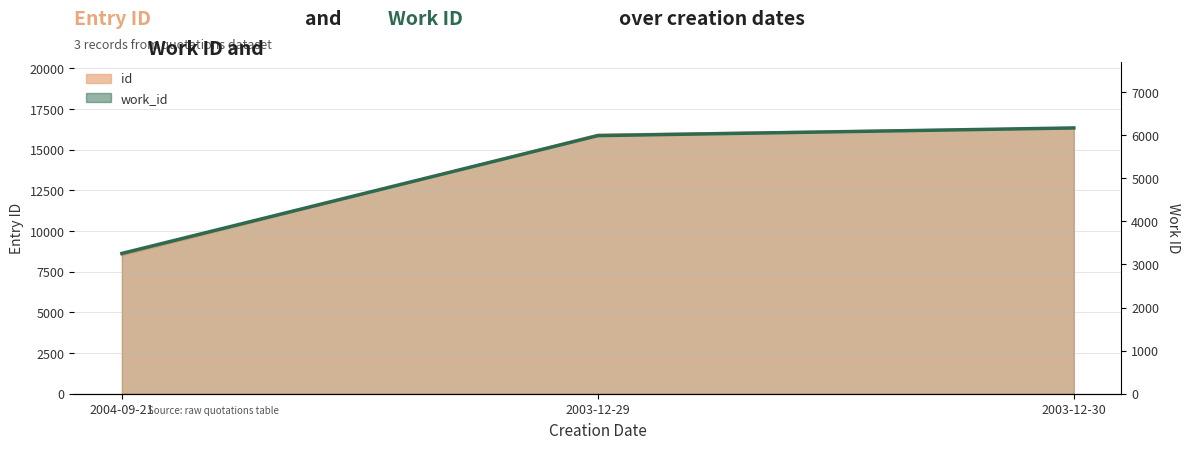

The id series shows 2743 at 2004-09-21. True or false?

False